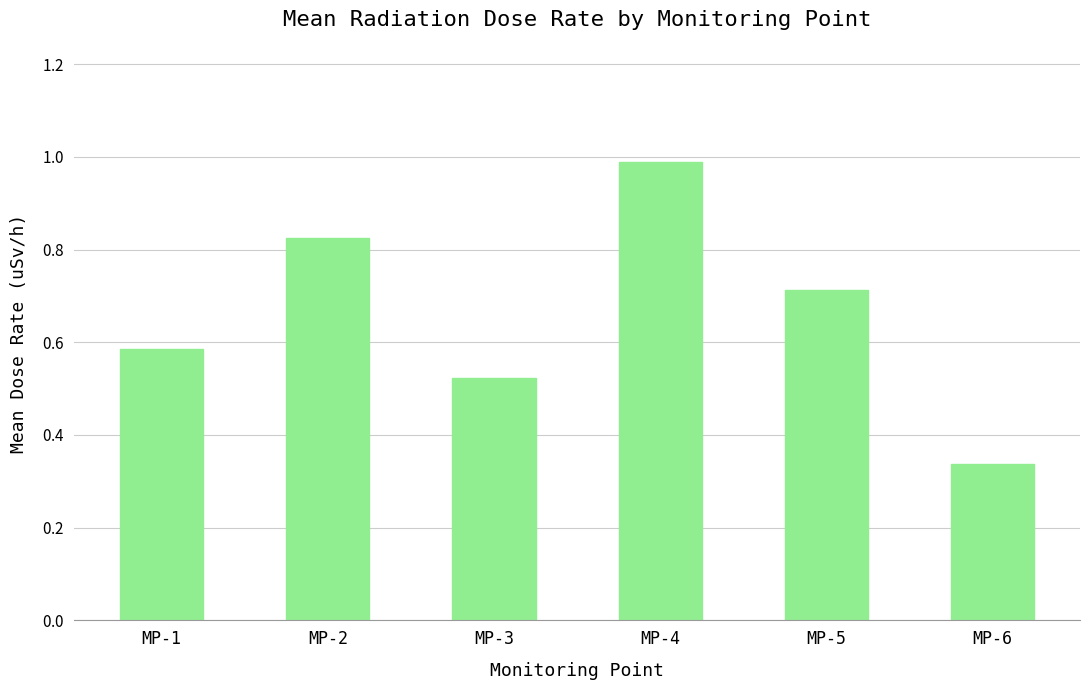

What is the greatest value displayed?

1.0